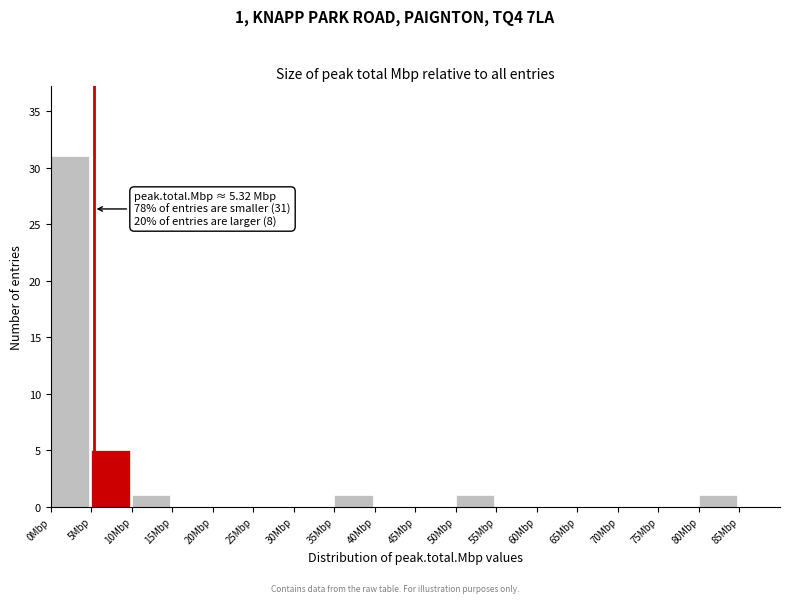

Over which range of the x-axis is the bar tallest?

0 to 5